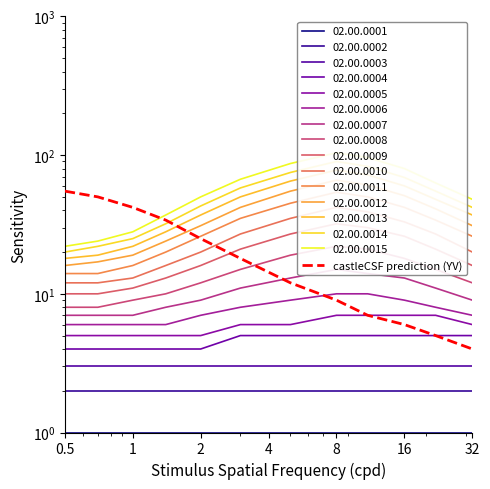

Which category has the highest value across all series?

0.5